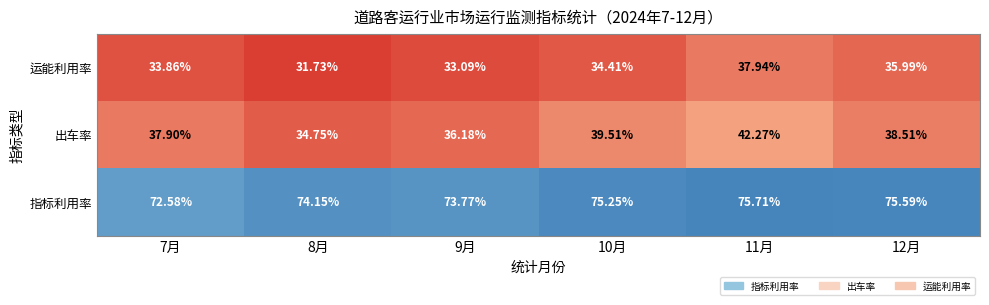

At 8月, list the series in order from smallest to largest.

运能利用率, 出车率, 指标利用率